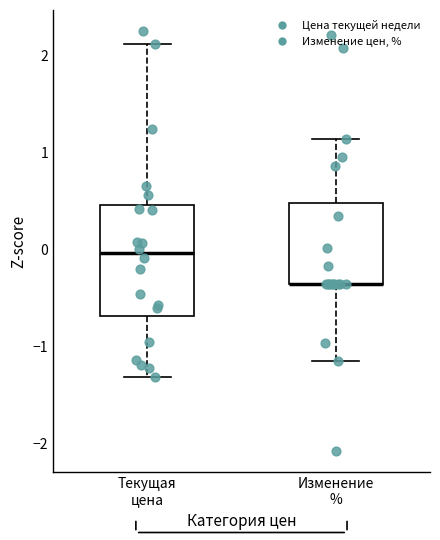

Reading left to right, transcribe this box plot: for each box, give where its median line is, the range the box spans, and where its two whiskers end, as read against the y-axis. The values are not printed on the chart, so give them approximately, as read against the axis.

Текущая цена: median 0.0, box -0.7 to 0.5, whiskers -1.3 to 2.1
Изменение %: median -0.4 (drawn on the box's lower edge), box -0.4 to 0.5, whiskers -1.2 to 1.1